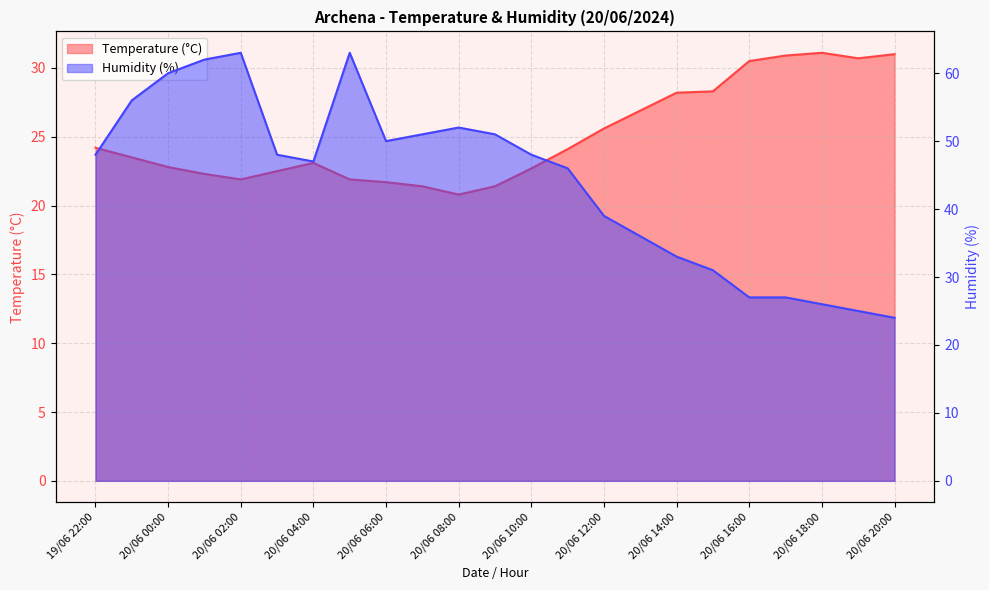

Reading left to right, list all the values displayed in this chart.

Temperature (°C): 24.2	23.5	22.8	22.3	21.9	22.5	23.1	21.9	21.7	21.4	20.8	21.4	22.7	24.1	25.6	26.9	28.2	28.3	30.5	30.9	31.1	30.7	31.0
Humidity (%): 48.0	56.0	60.0	62.0	63.0	48.0	47.0	63.0	50.0	51.0	52.0	51.0	48.0	46.0	39.0	36.0	33.0	31.0	27.0	27.0	26.0	25.0	24.0